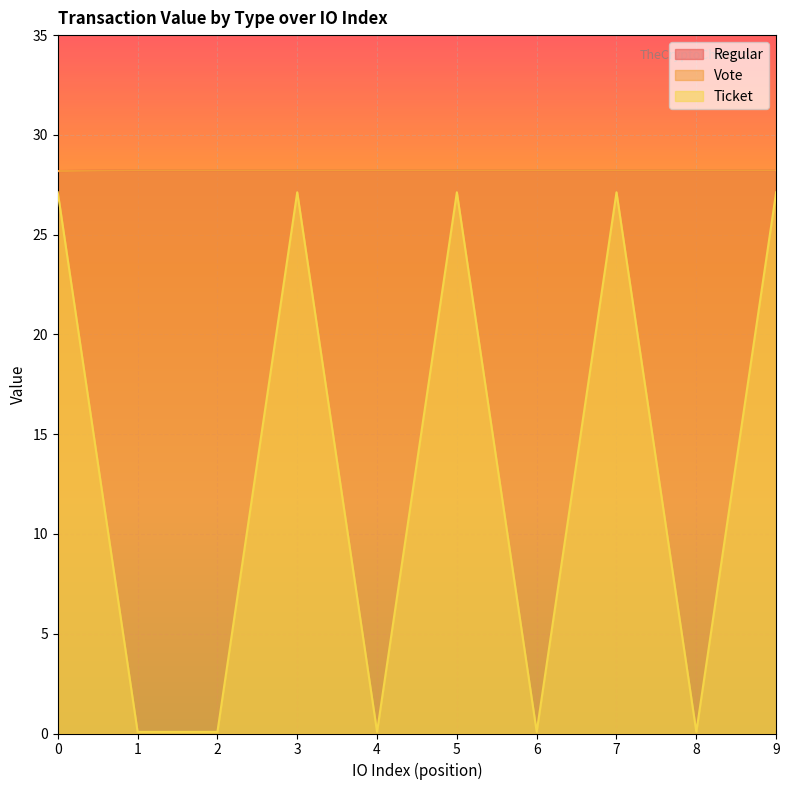

What is the maximum value for Regular?

28.2